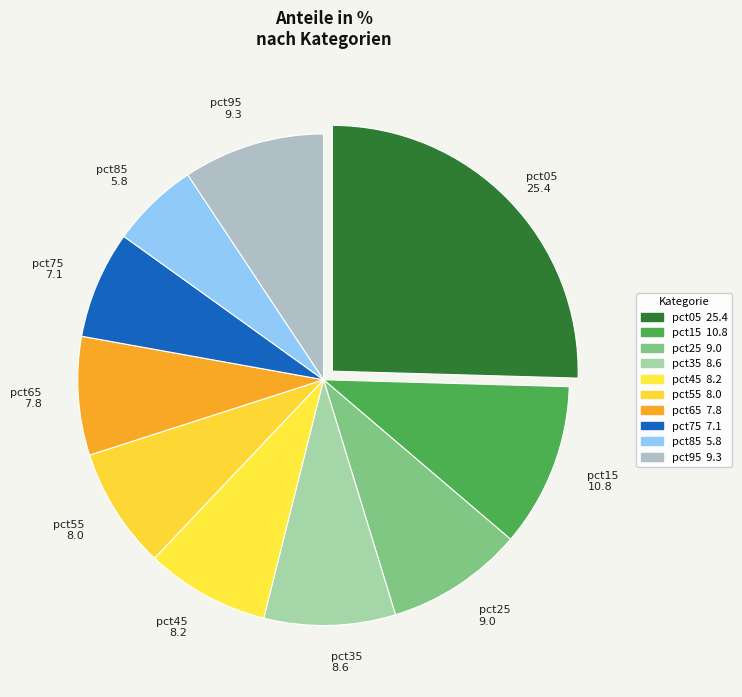

To the nearest percent, what portion does pct95 represent?

9%